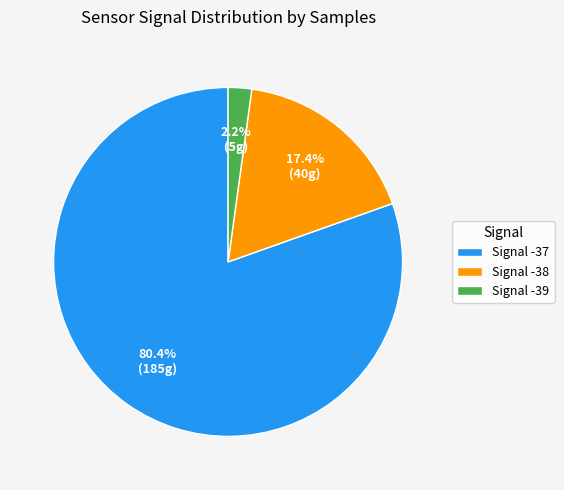

Between Signal -39 and Signal -37, which is larger?

Signal -37